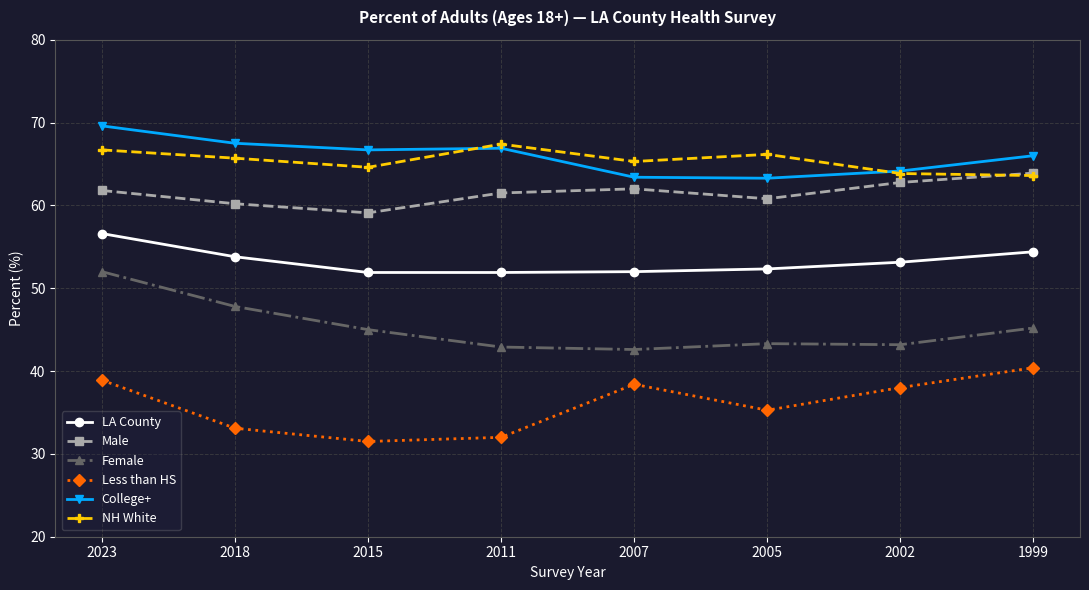

Is the value of Male at 2005 greater than the value of Female at 2007?

Yes